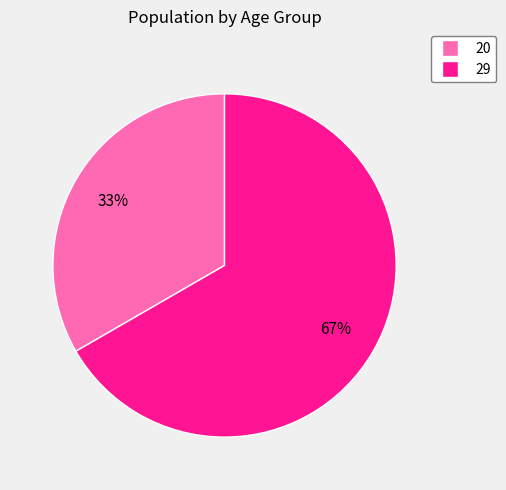

What is the ratio of the value at 29 to the value at 20?

2.0